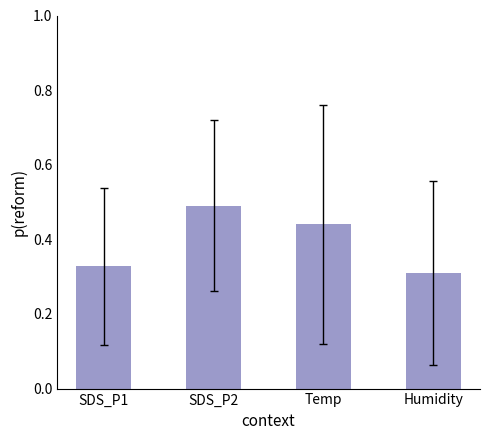

What position from the right is SDS_P1?

4